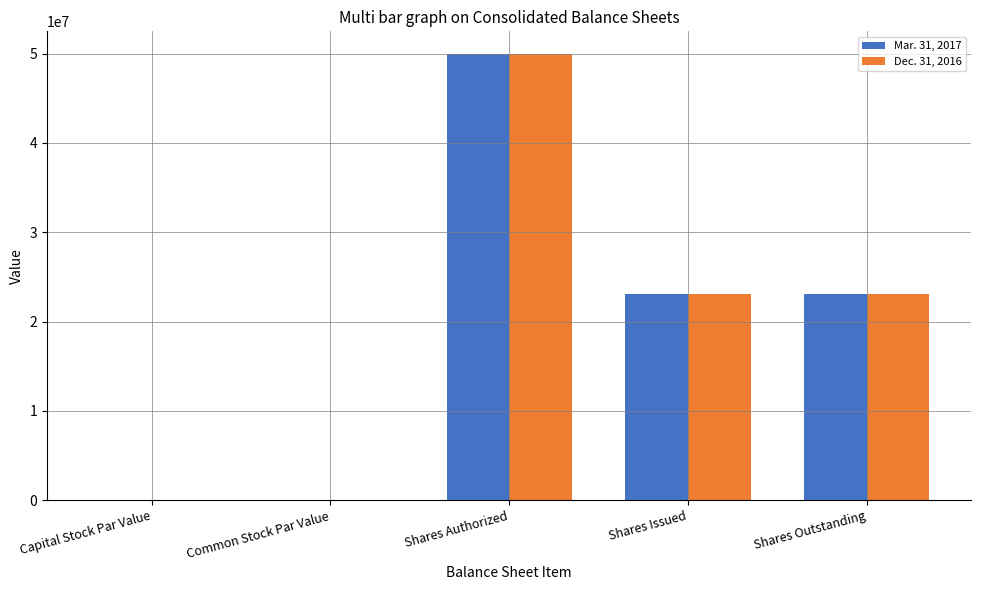

How many categories are shown in the chart?

5